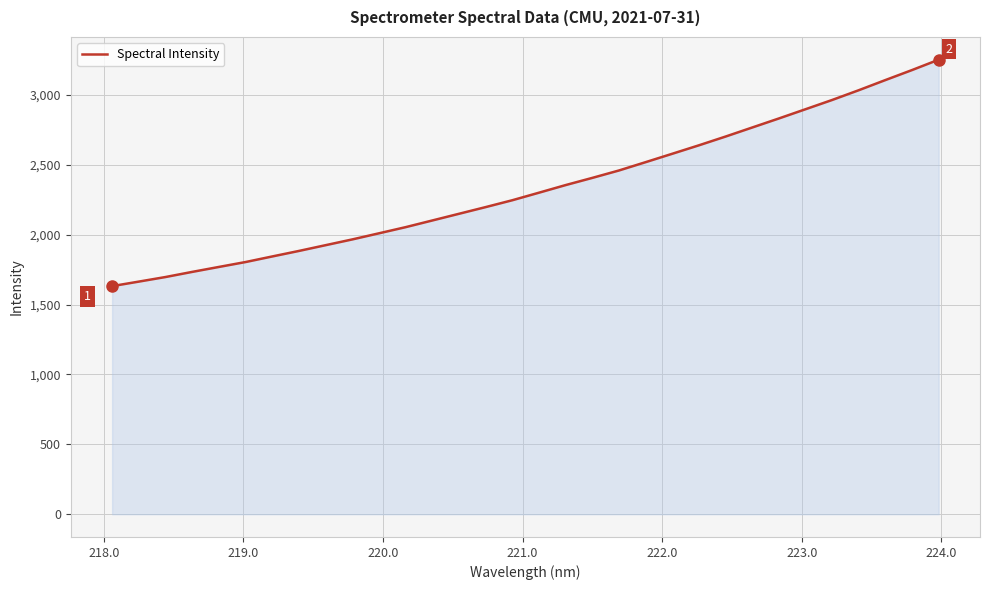

What is the greatest value displayed?

3251.0